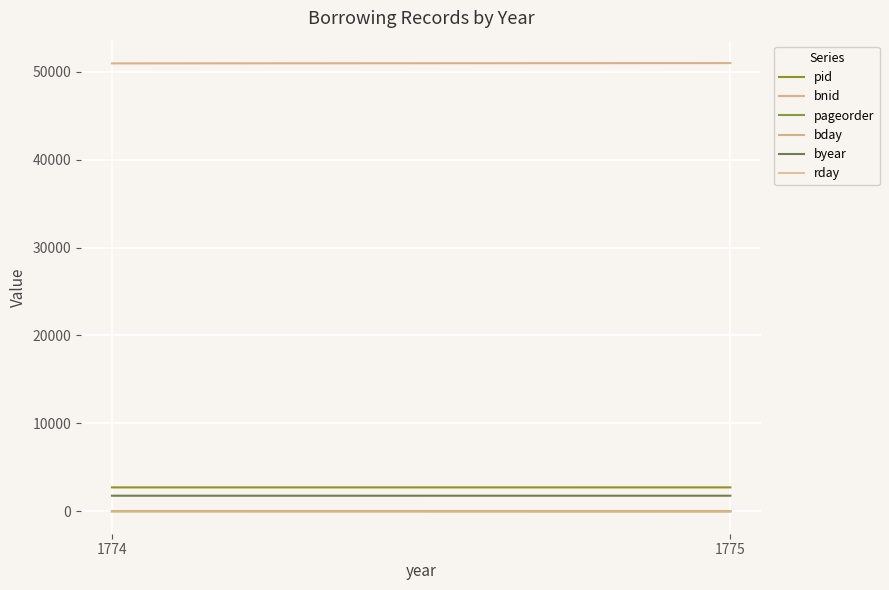

What is the average value of the pid series?

2721